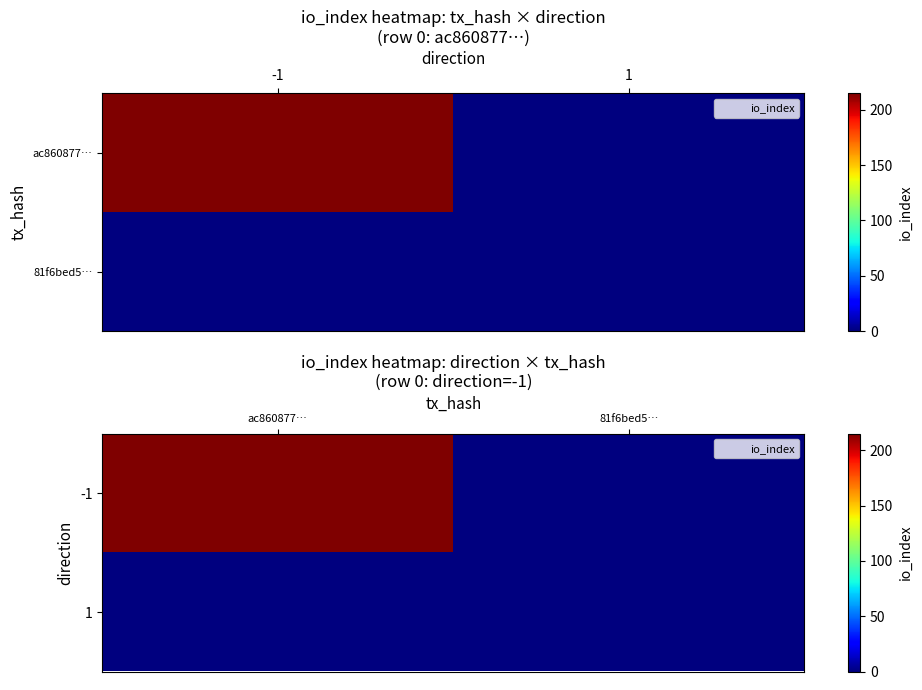

How many -1 values are between 0 and 215?

2